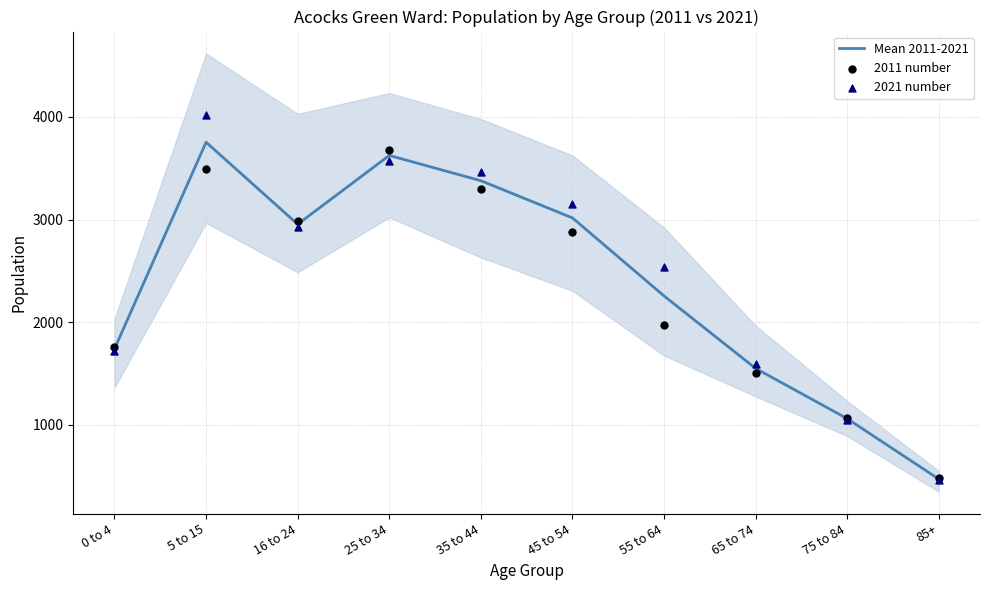

Which series has the widest spread of Y values?

2021 number